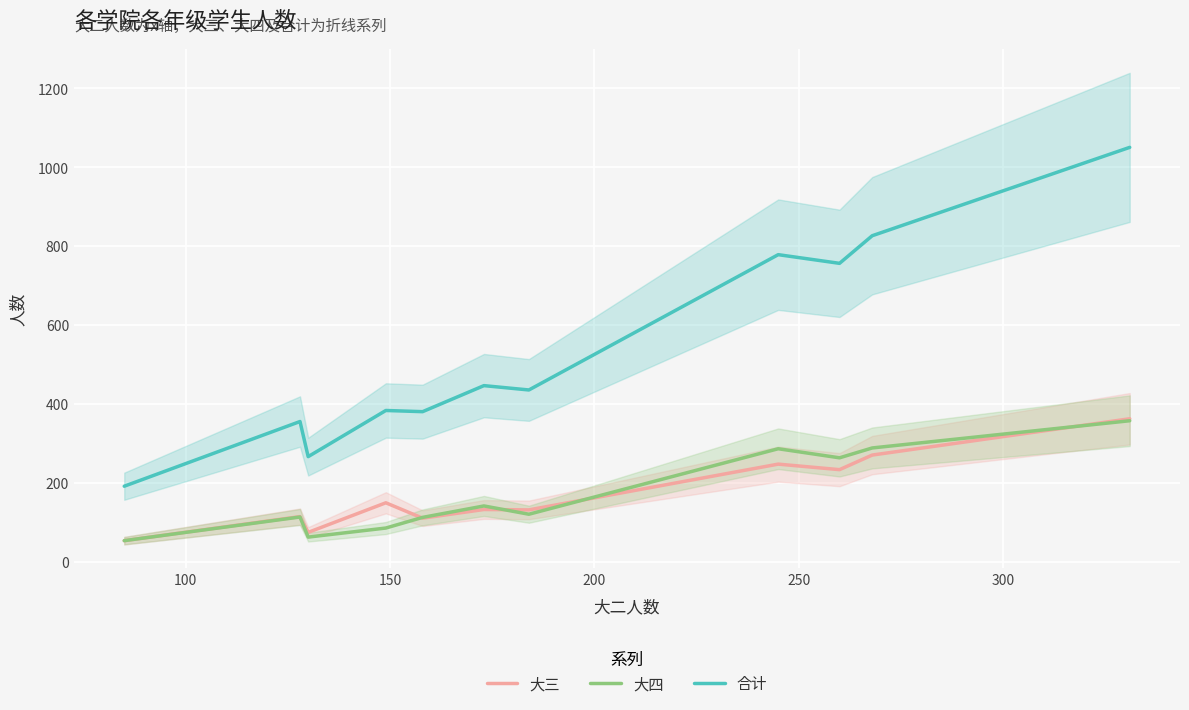

True or false: 大四 and 合计 intersect in this chart.

False